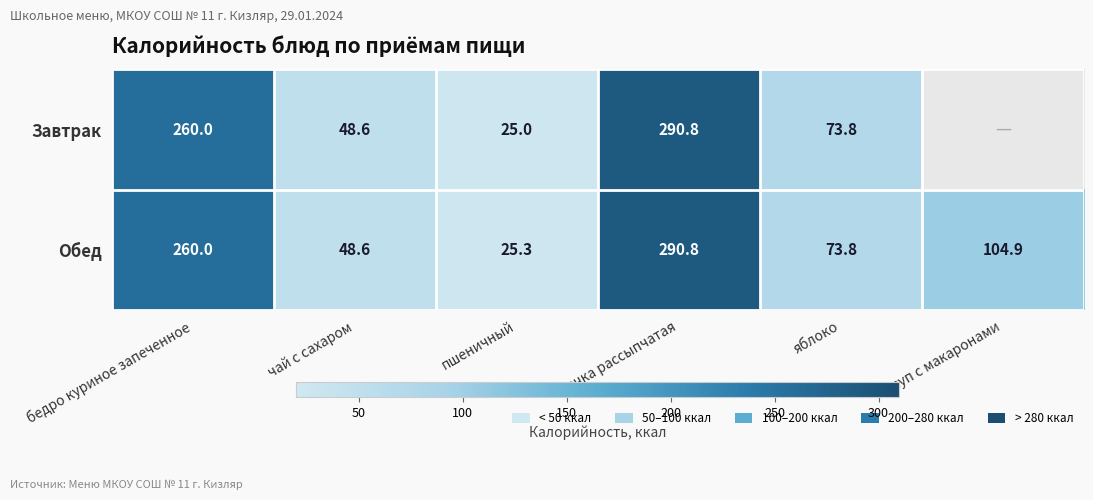

What is the sum of all Обед values?

803.4